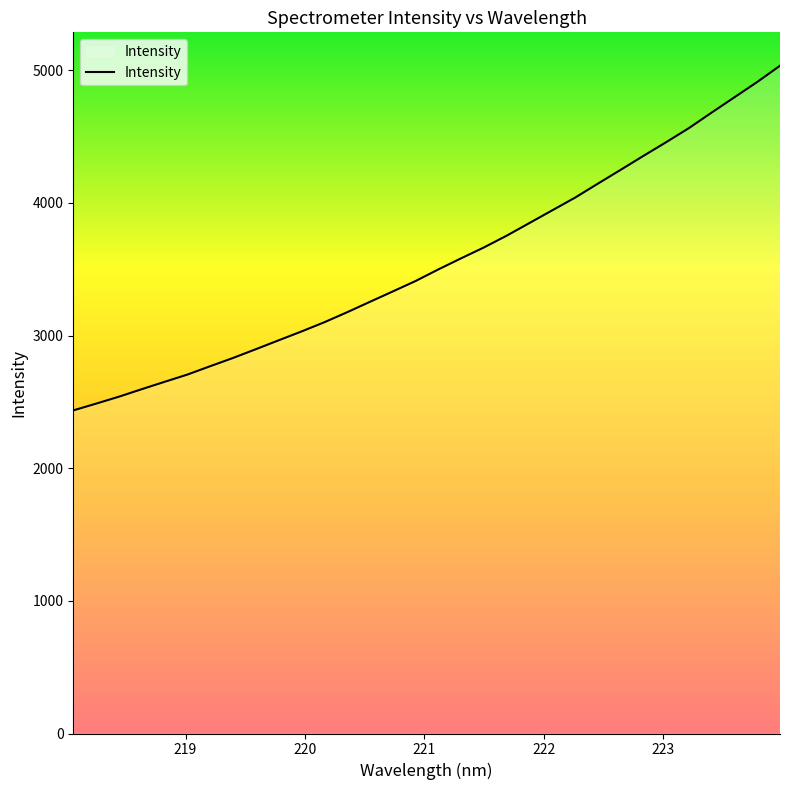

What is the difference between the maximum and minimum values?

2598.7